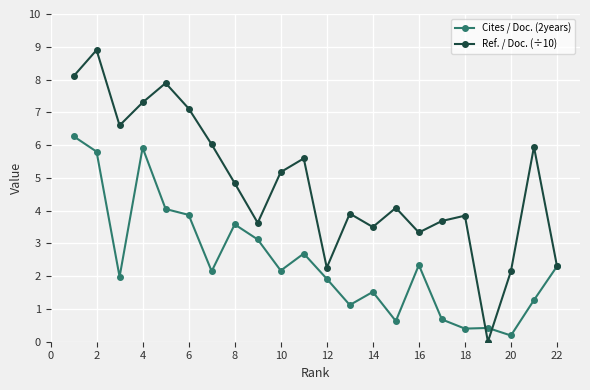

How many lines are shown in the chart?

2